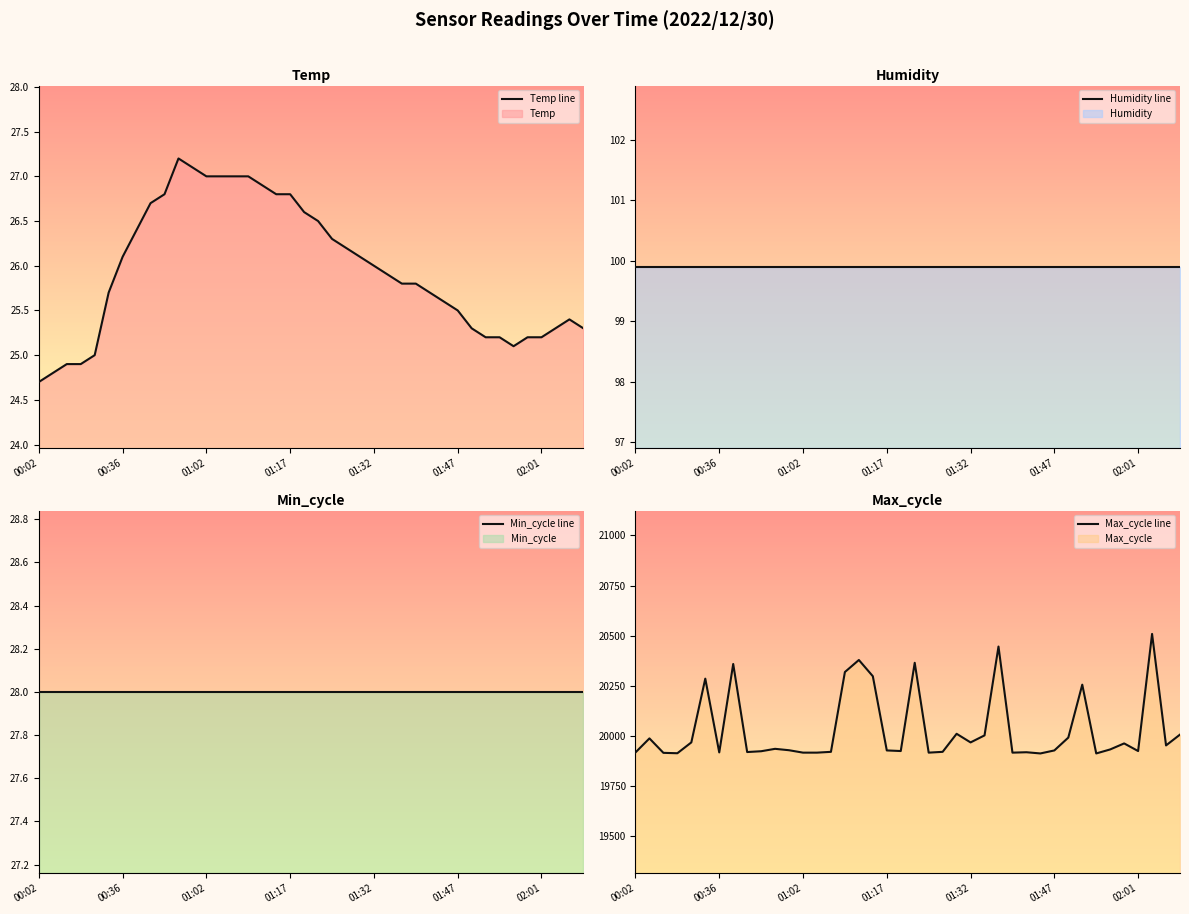

What is the sum of all Max_cycle values?

801339.0